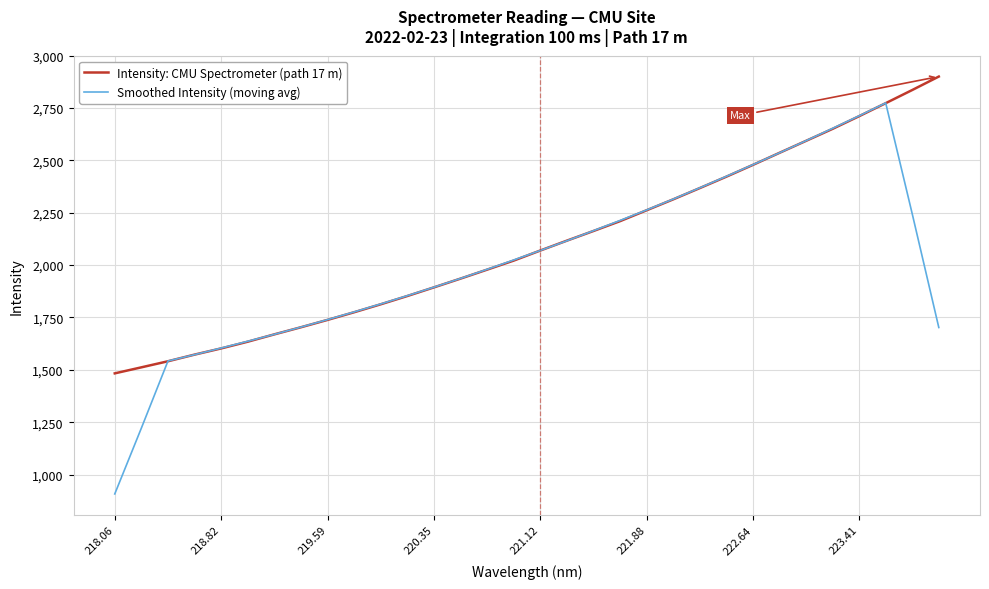

How many values in the Intensity: CMU Spectrometer (path 17 m) series exceed 2069?

16